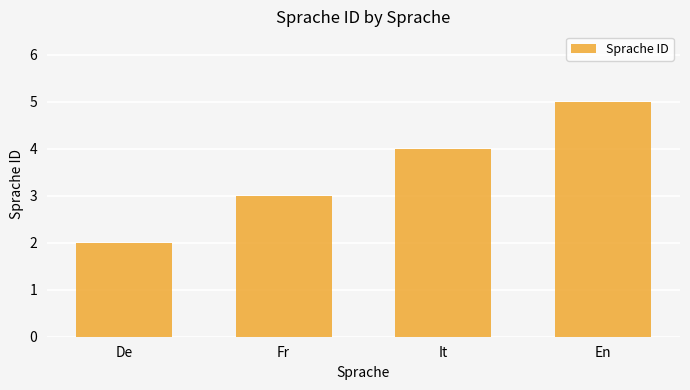

The chart shows a value of 2 at De. True or false?

True